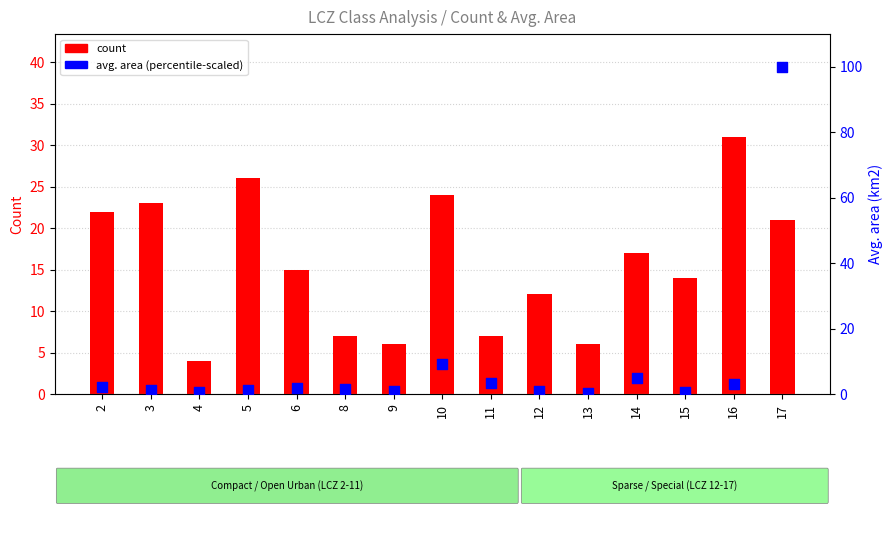

Which series has the largest total across all categories?

count